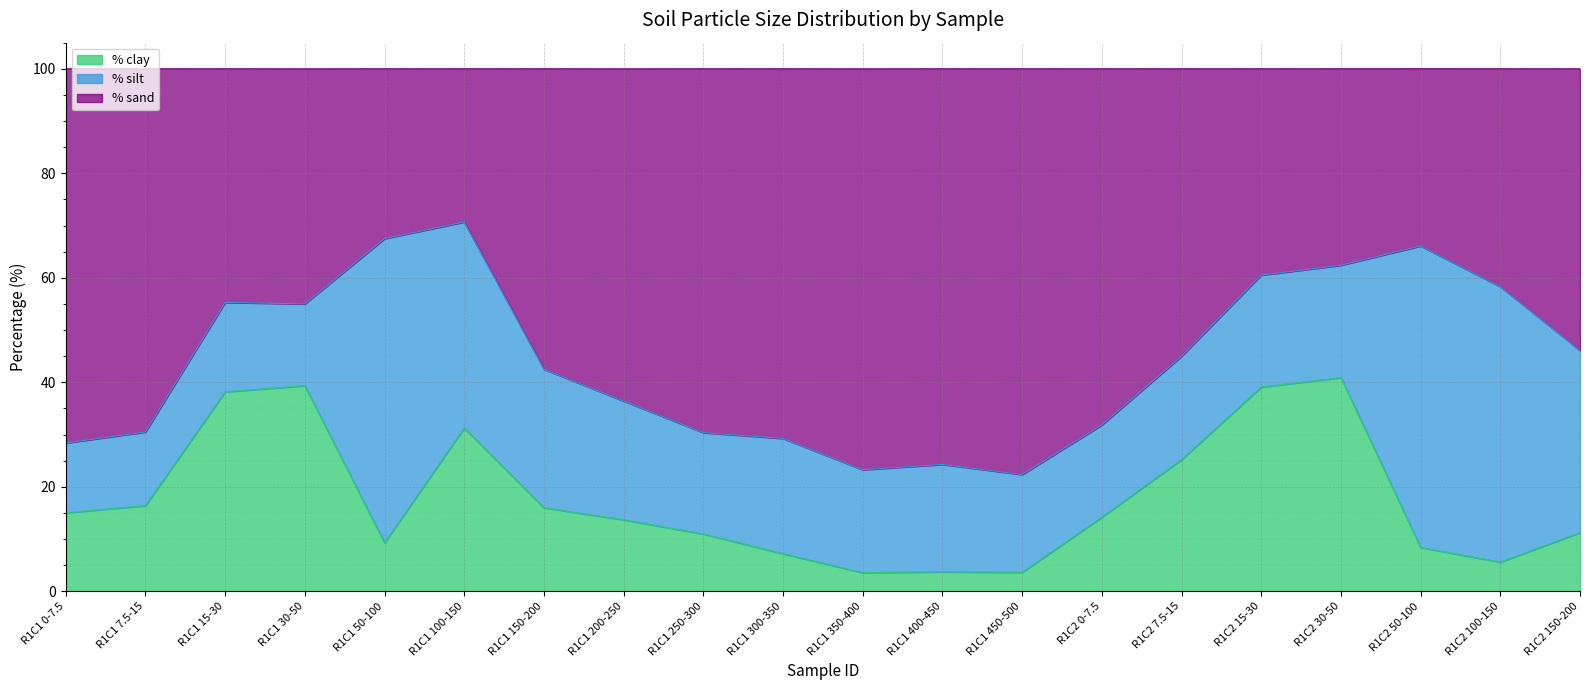

What is the total value across all series at R1C1 30-50?

100.0